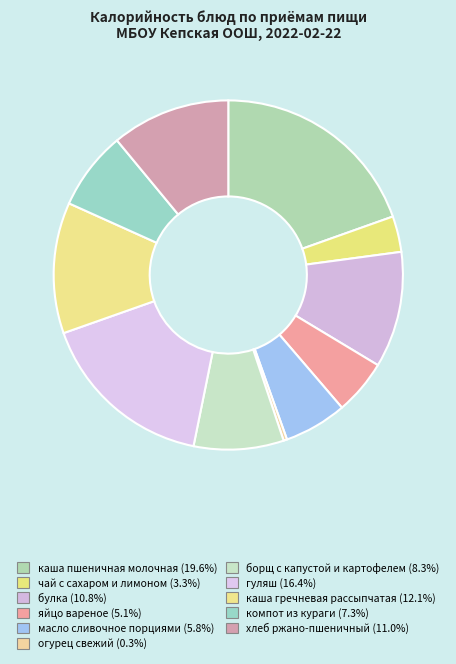

The каша гречневая рассыпчатая slice represents 12% of the pie. True or false?

True